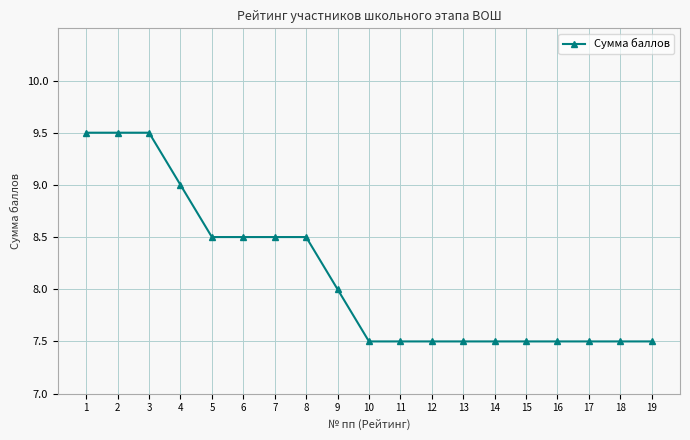

True or false: the data shows 3.2 at 17.

False